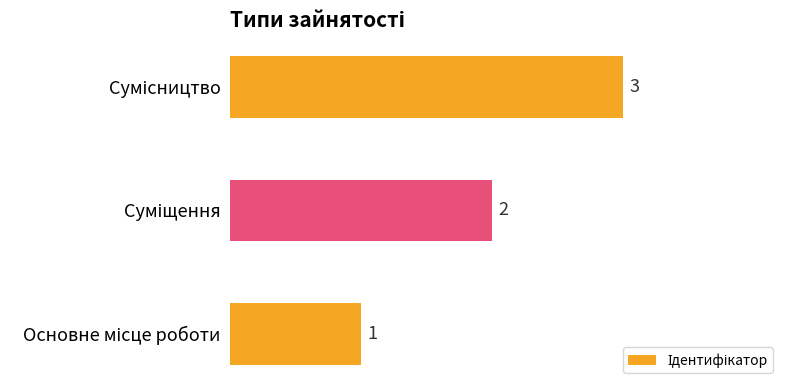

What is the sum of all values?

6